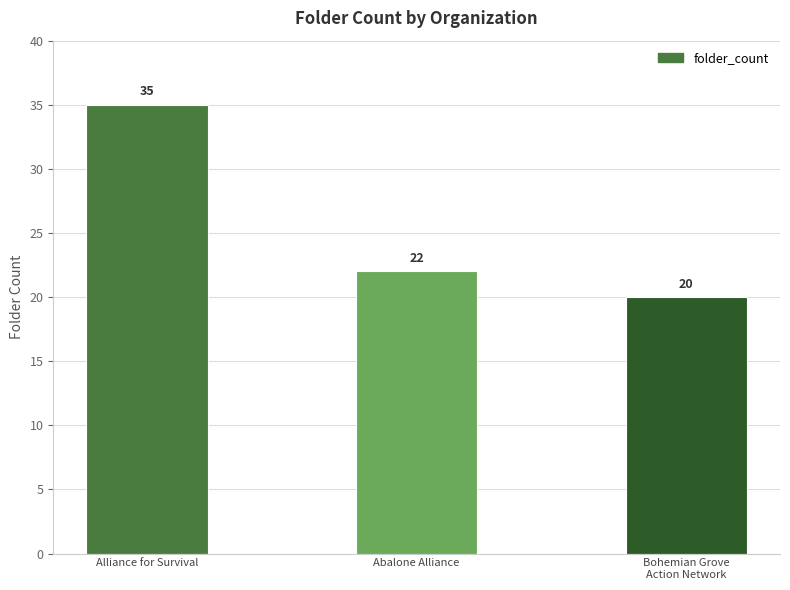

What is the label of the 1st bar from the right?

Bohemian Grove
Action Network